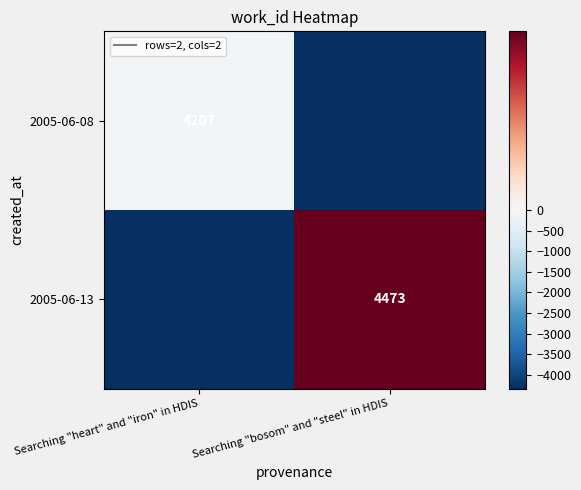

What is the total value across all series at Searching "bosom" and "steel" in HDIS?

-4207